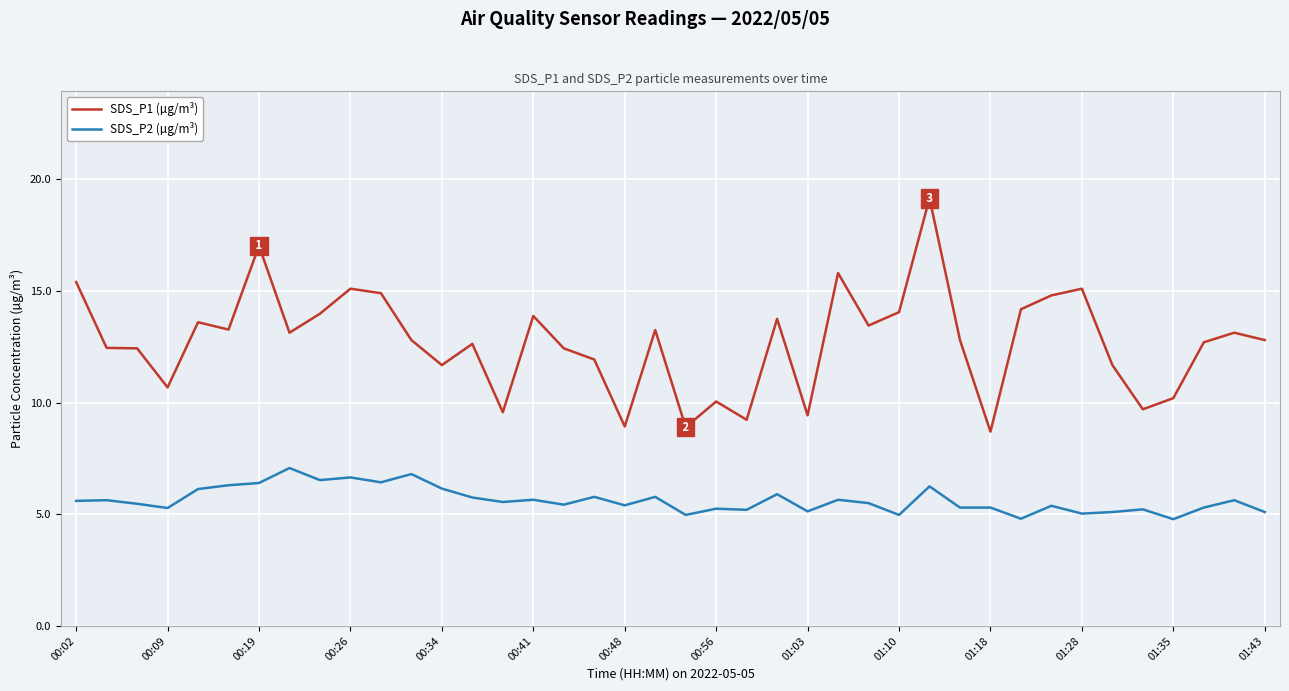

Which series has the largest total across all categories?

SDS_P1 (µg/m³)